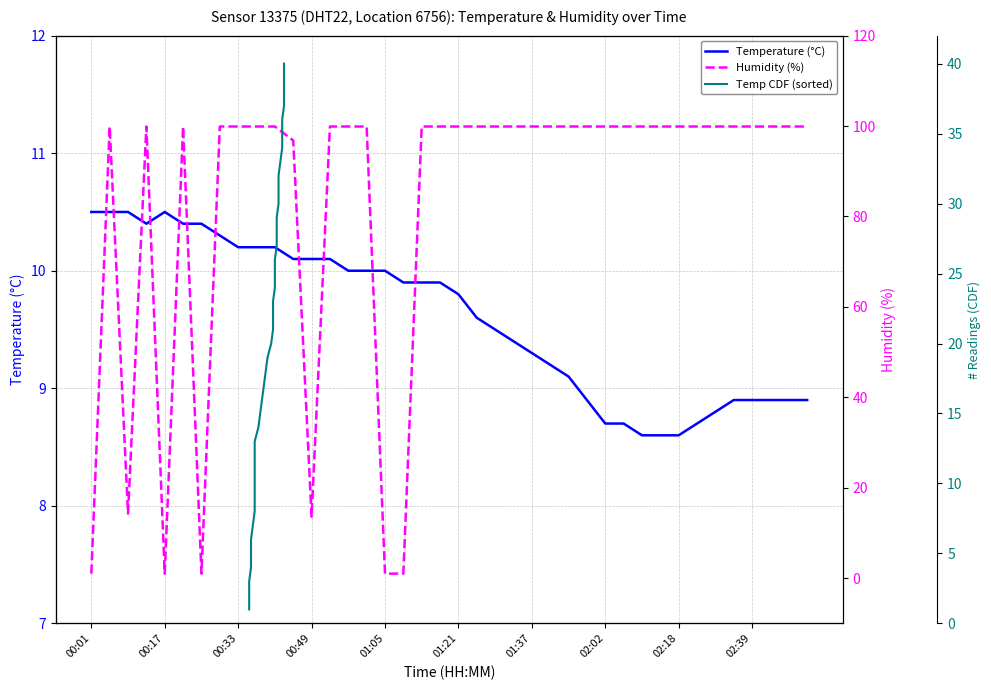

Where does the Temperature (°C) series first go above 9?

00:01